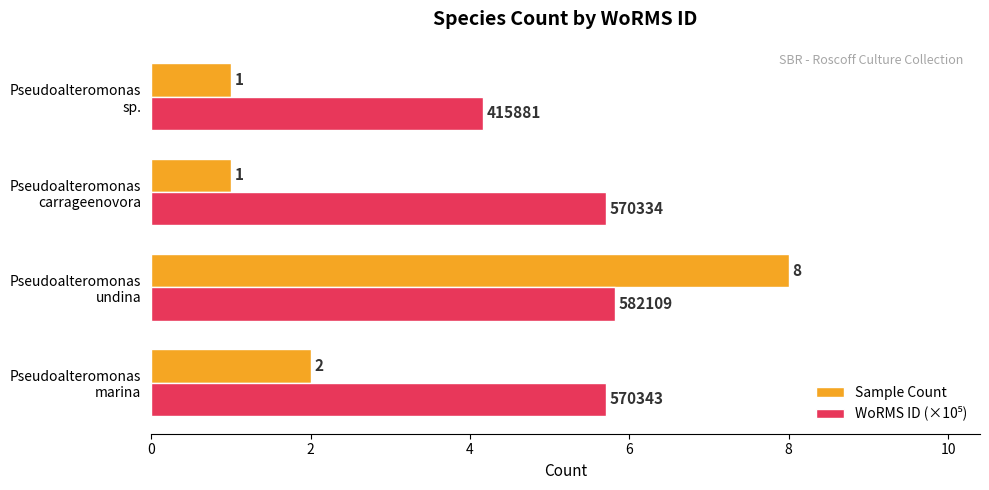

Which series has the widest spread of values?

Sample Count